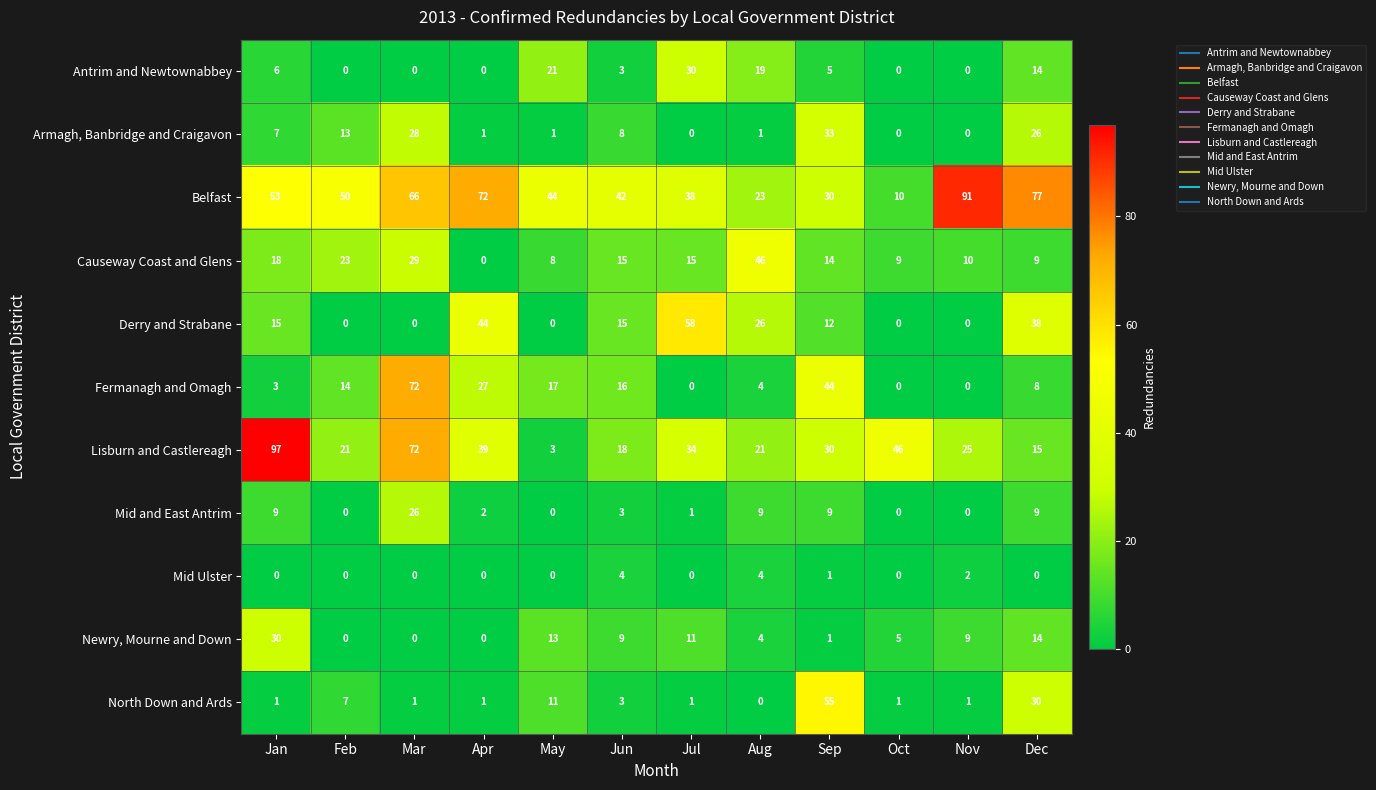

What is the difference between the maximum and second lowest values in the Lisburn and Castlereagh series?

82